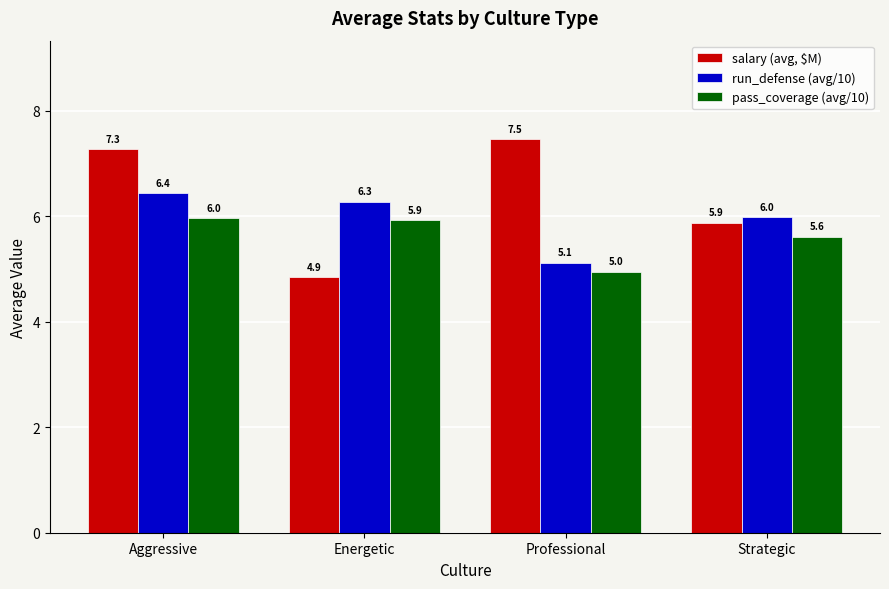

Reading right to left, what are all the values shown in this chart?

salary (avg, $M): Strategic=5.9	Professional=7.5	Energetic=4.9	Aggressive=7.3
run_defense (avg/10): Strategic=6.0	Professional=5.1	Energetic=6.3	Aggressive=6.4
pass_coverage (avg/10): Strategic=5.6	Professional=5.0	Energetic=5.9	Aggressive=6.0